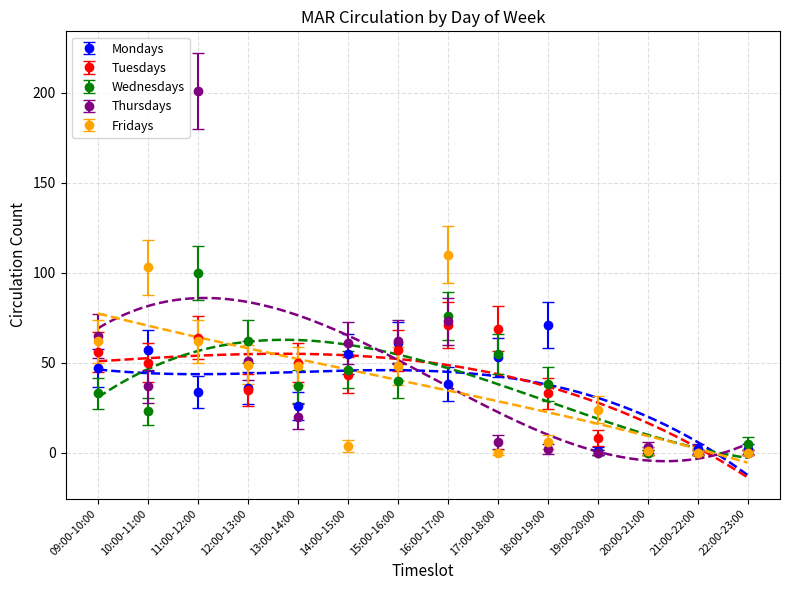

Which series has the largest total across all categories?

Thursdays